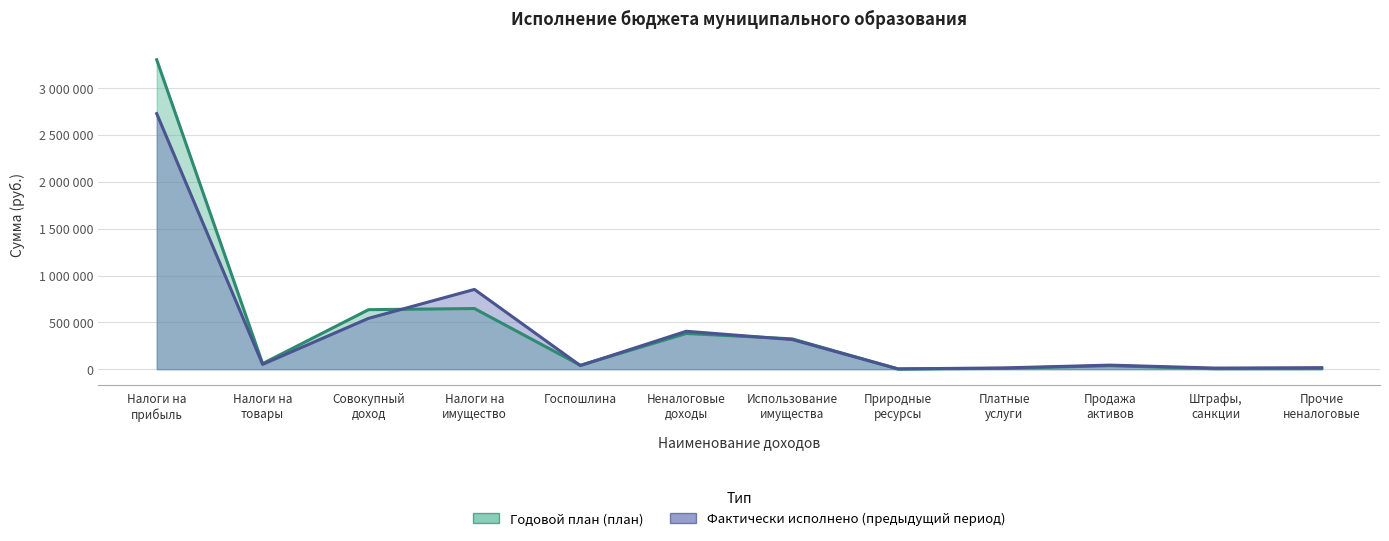

What are all the series names shown in the legend?

Годовой план (план), Фактически исполнено (предыдущий период)